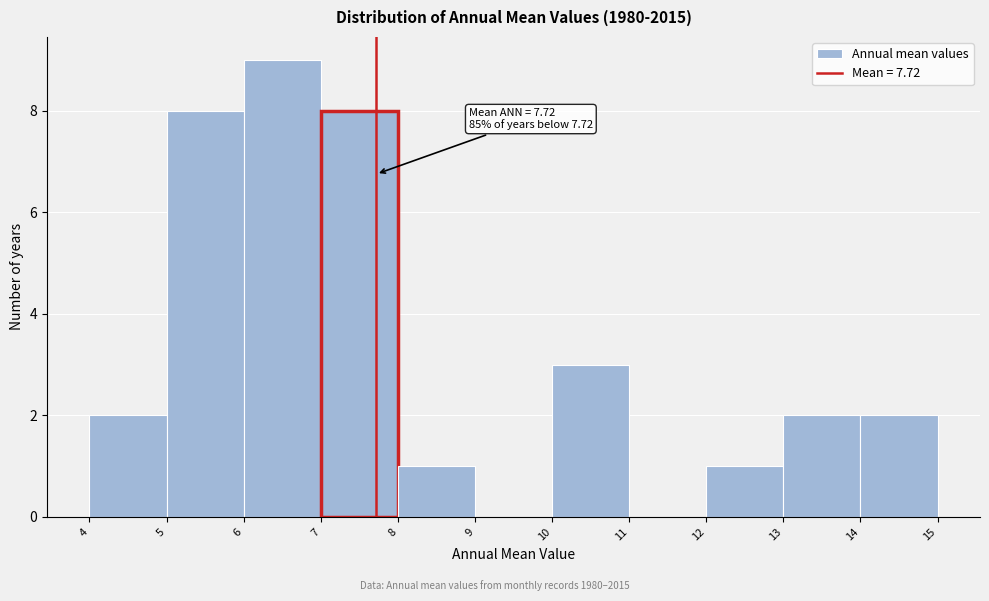

Which range on the x-axis has the tallest bar?

6 to 7